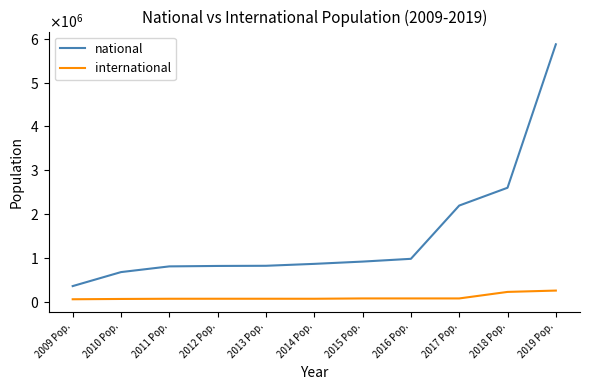

True or false: national has more than 0 points higher than both neighbors.

False